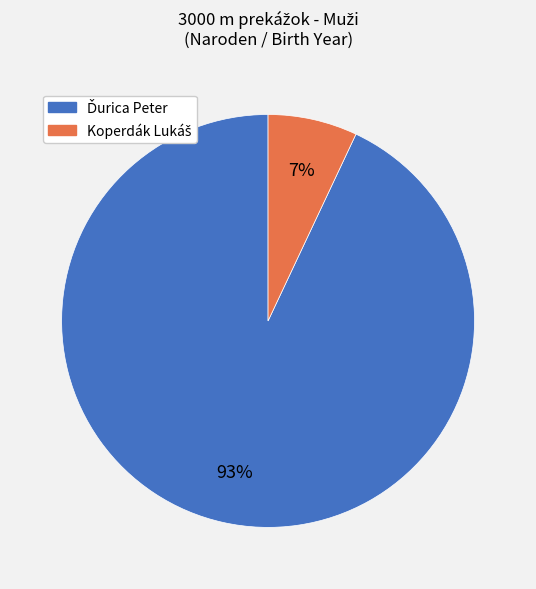

How many slices are in this pie chart?

2